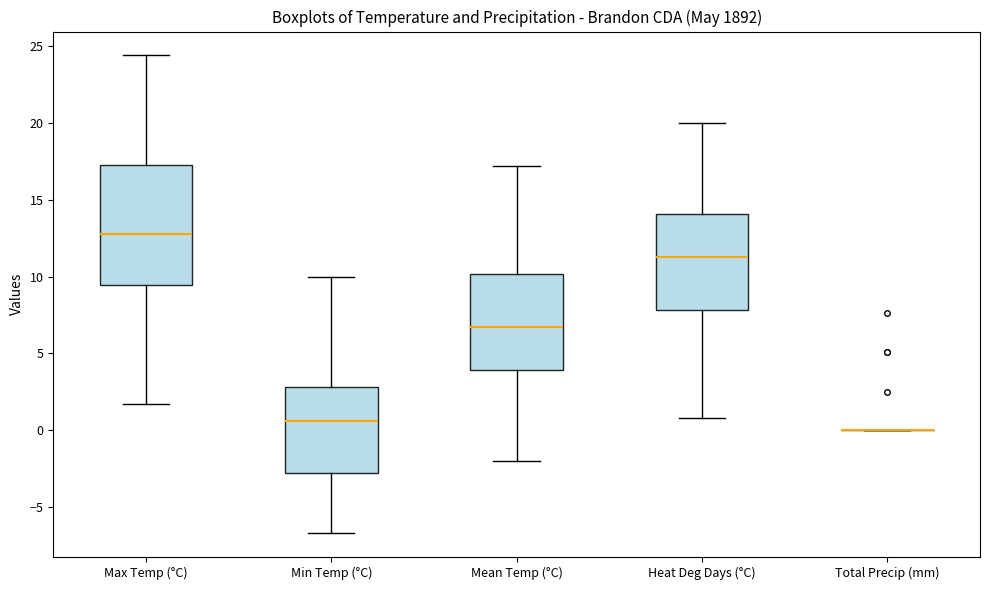

Reading left to right, read every box against the y-axis: the position of its median line, the range the box covers, and the ends of its whiskers. The values are not printed on the chart, so give them approximately, as read against the axis.

Max Temp (°C): median 13.0, box 9.5 to 17.5, whiskers 1.5 to 24.5
Min Temp (°C): median 0.5, box -3.0 to 3.0, whiskers -6.5 to 10.0
Mean Temp (°C): median 6.5, box 4.0 to 10.0, whiskers -2.0 to 17.0
Heat Deg Days (°C): median 11.5, box 8.0 to 14.0, whiskers 1.0 to 20.0
Total Precip (mm): box collapsed to a line at 0.0, whiskers 0.0 to 0.0